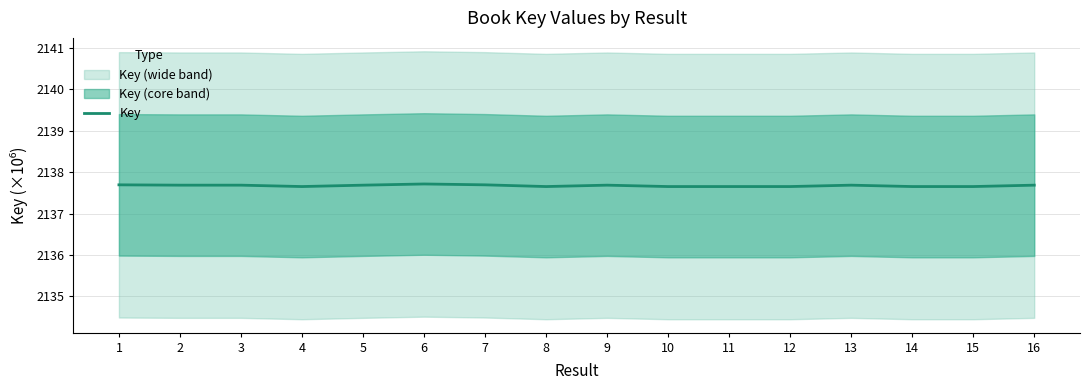

How many categories are shown in the chart?

16